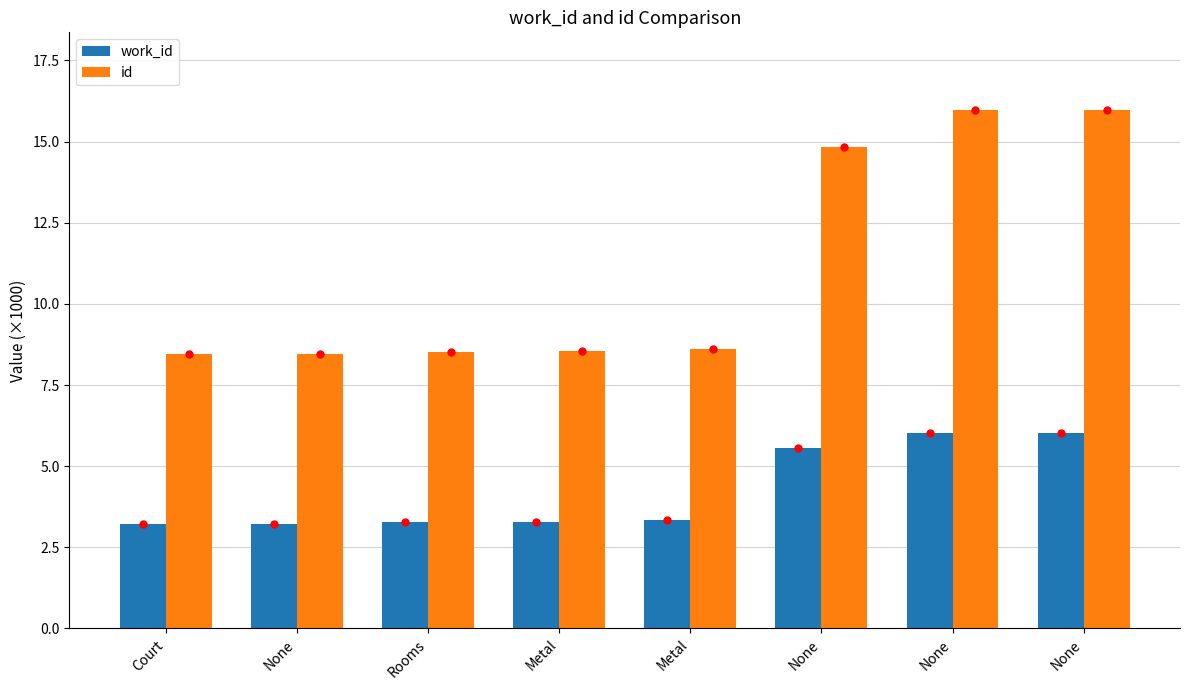

Which series has the largest total across all categories?

id